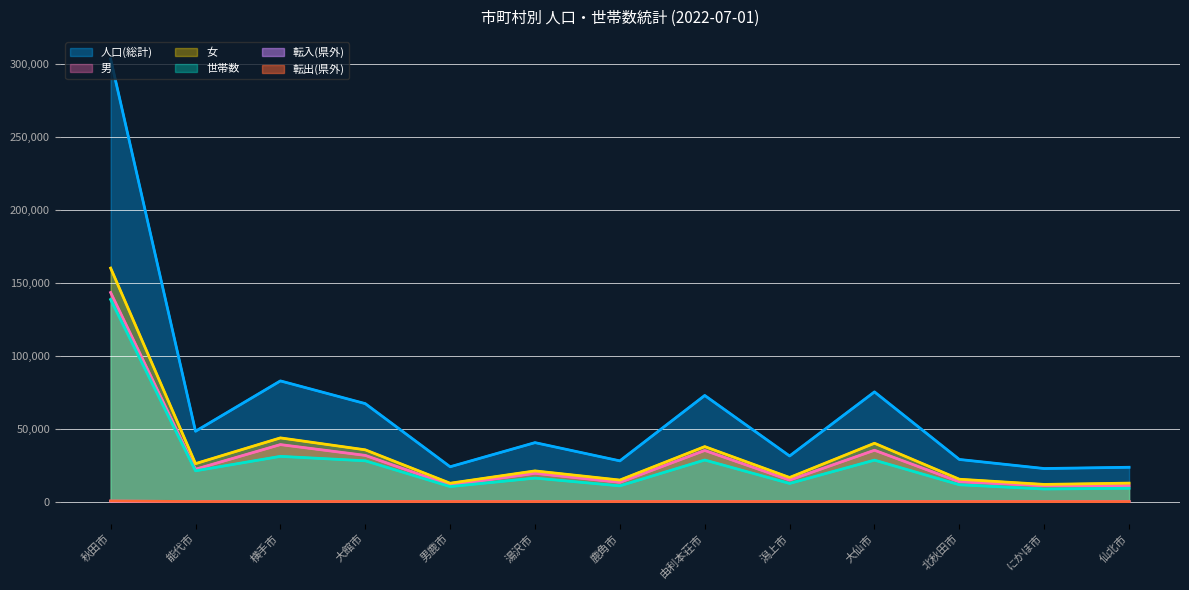

What is the sum of the 世帯数 values at 仙北市 and 秋田市?

147761